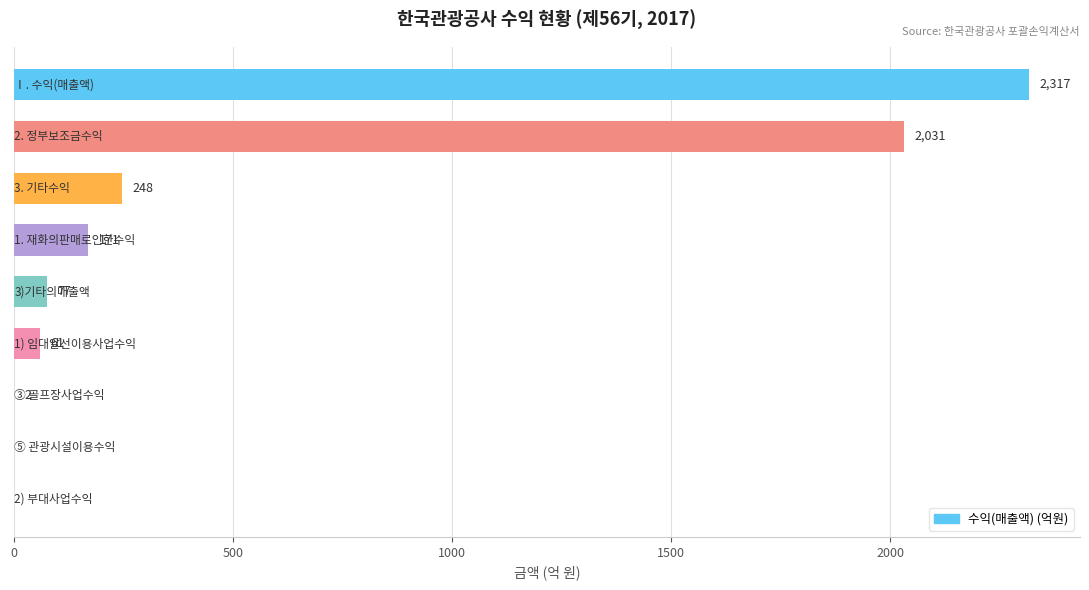

What is the greatest value displayed?

2316.7